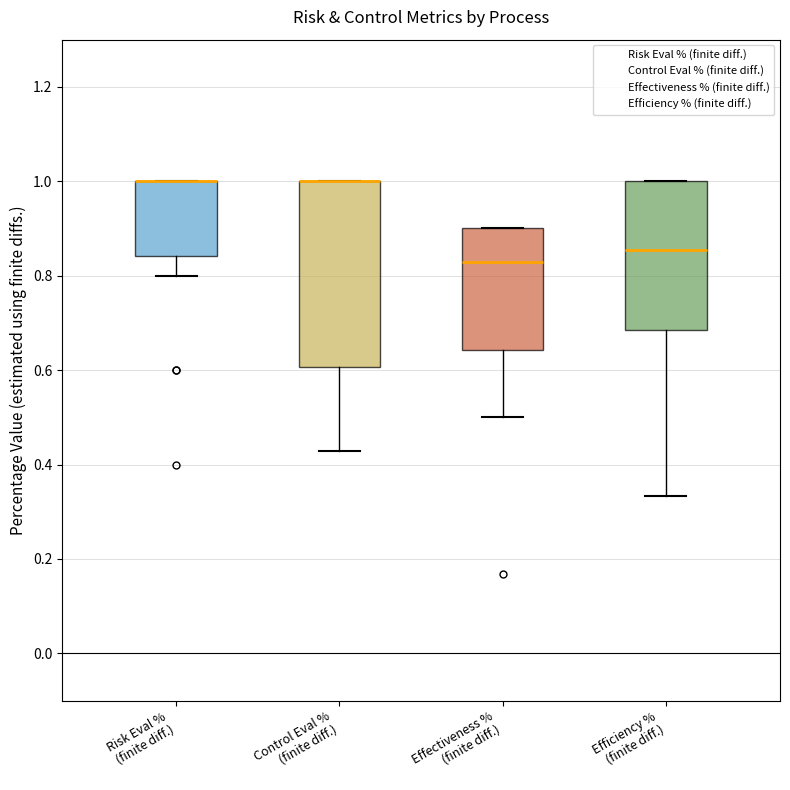

Comparing the boxes themselves (not the whiskers), which one is the tallest?

Control Eval % (finite diff.)